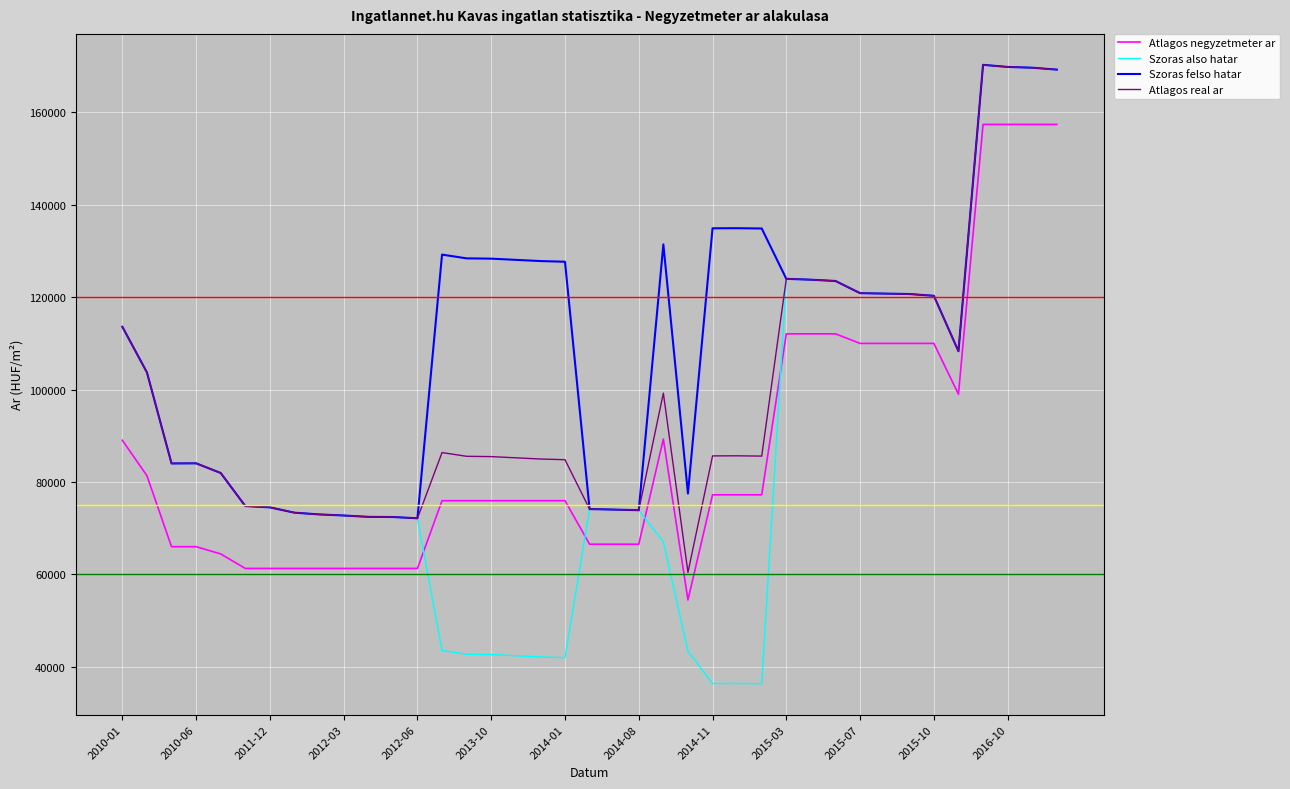

What is the greatest value displayed?

170300